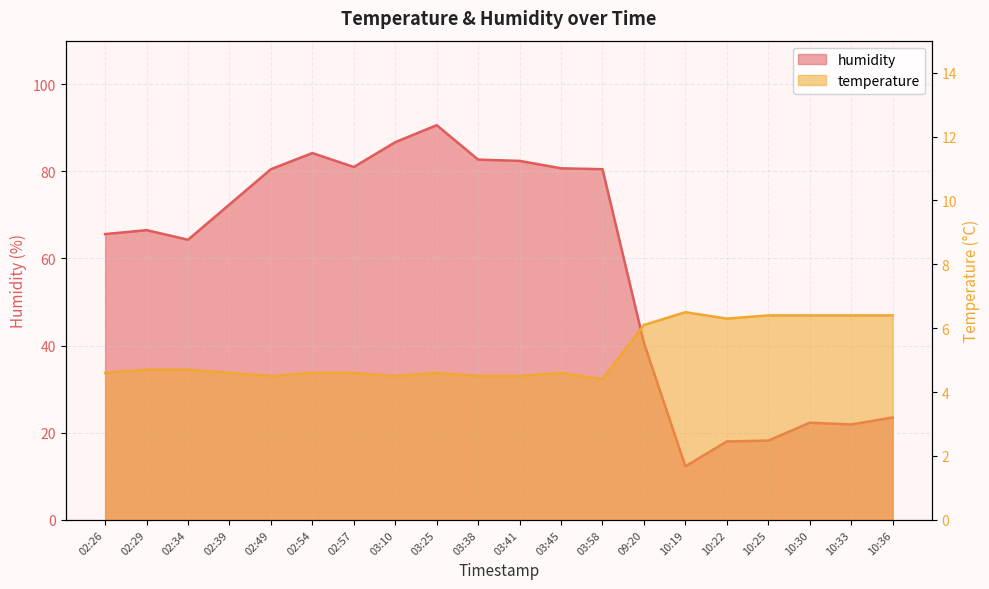

What are all the series names shown in the legend?

temperature, humidity